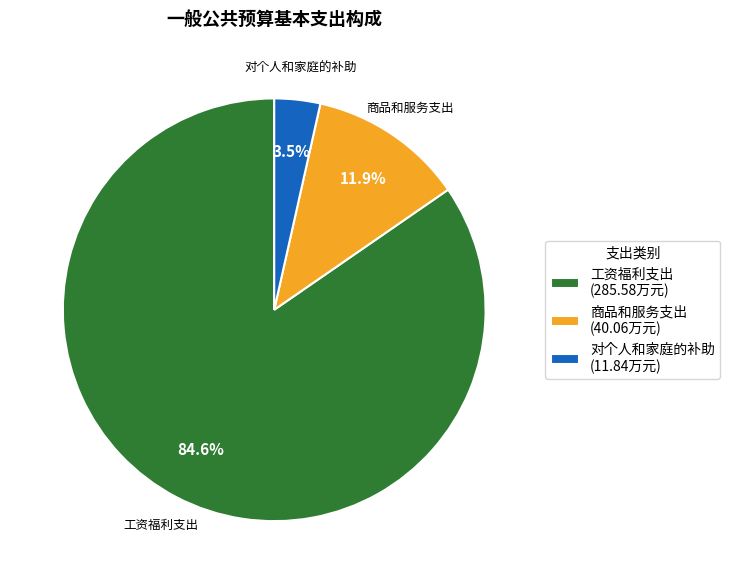

To the nearest percent, what is the average slice percentage?

33%